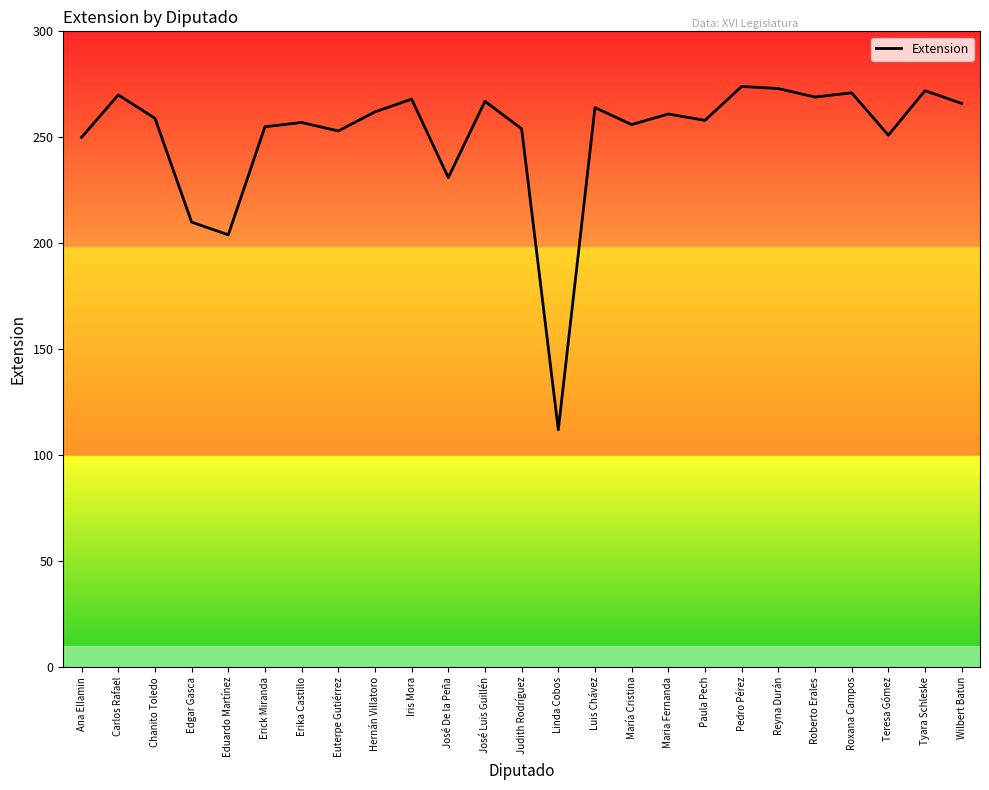

Between Luis Chávez and Judith Rodríguez, which is larger?

Luis Chávez